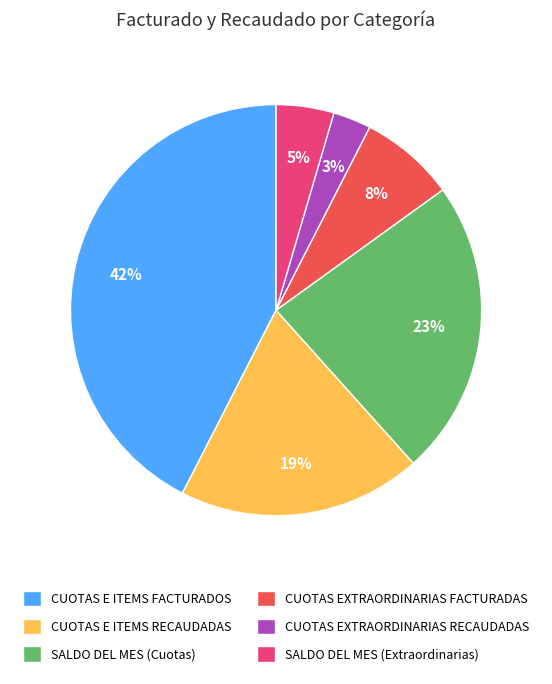

Between CUOTAS E ITEMS RECAUDADAS and SALDO DEL MES (Cuotas), which is larger?

SALDO DEL MES (Cuotas)